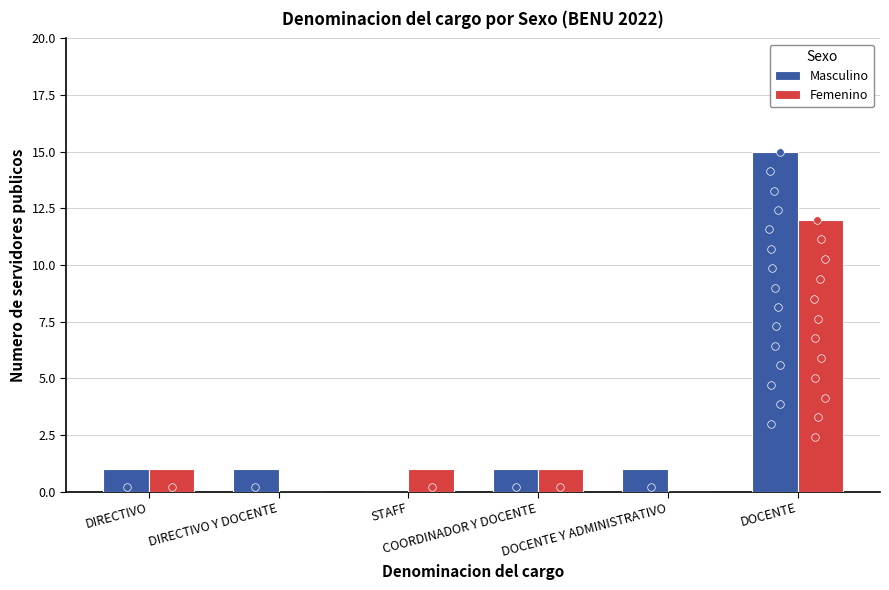

At how many categories does at least one series exceed 13?

1